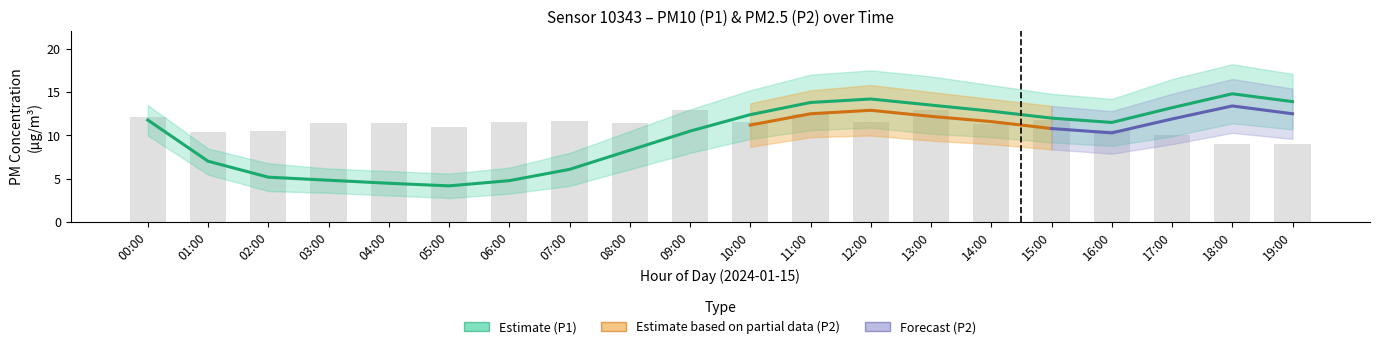

Which category has the highest value in the P1_lower series?

18:00